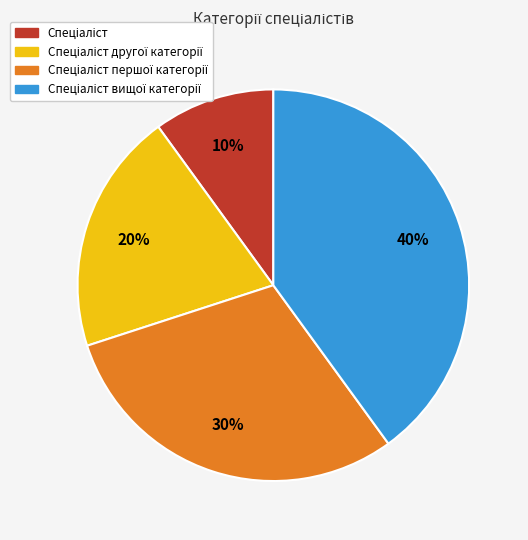

To the nearest percent, what is the difference between the largest and smallest slice percentages?

30%